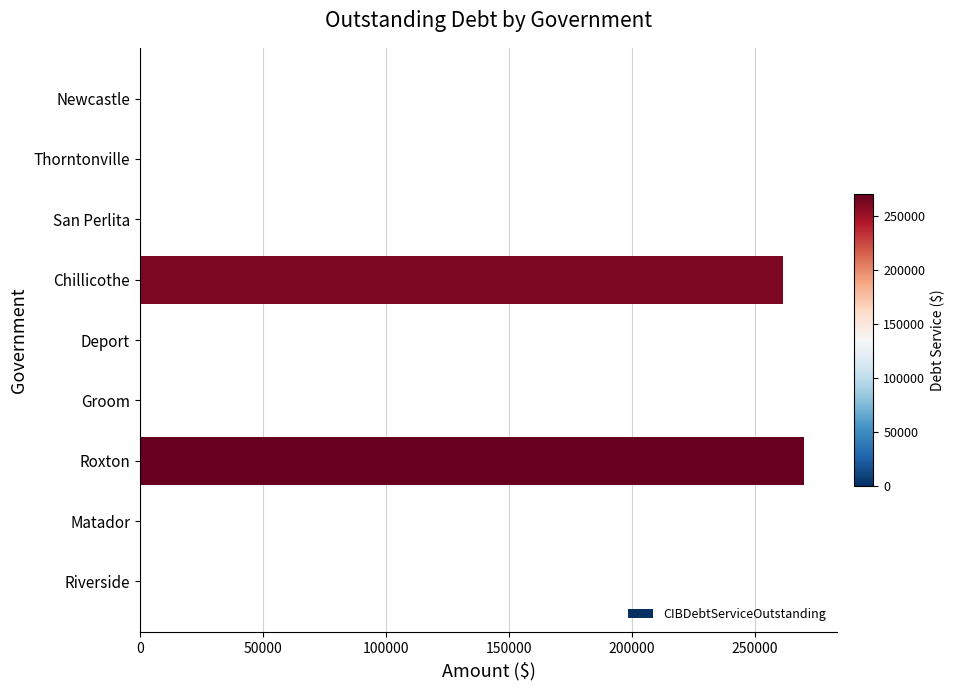

Are the bars horizontal?

Yes